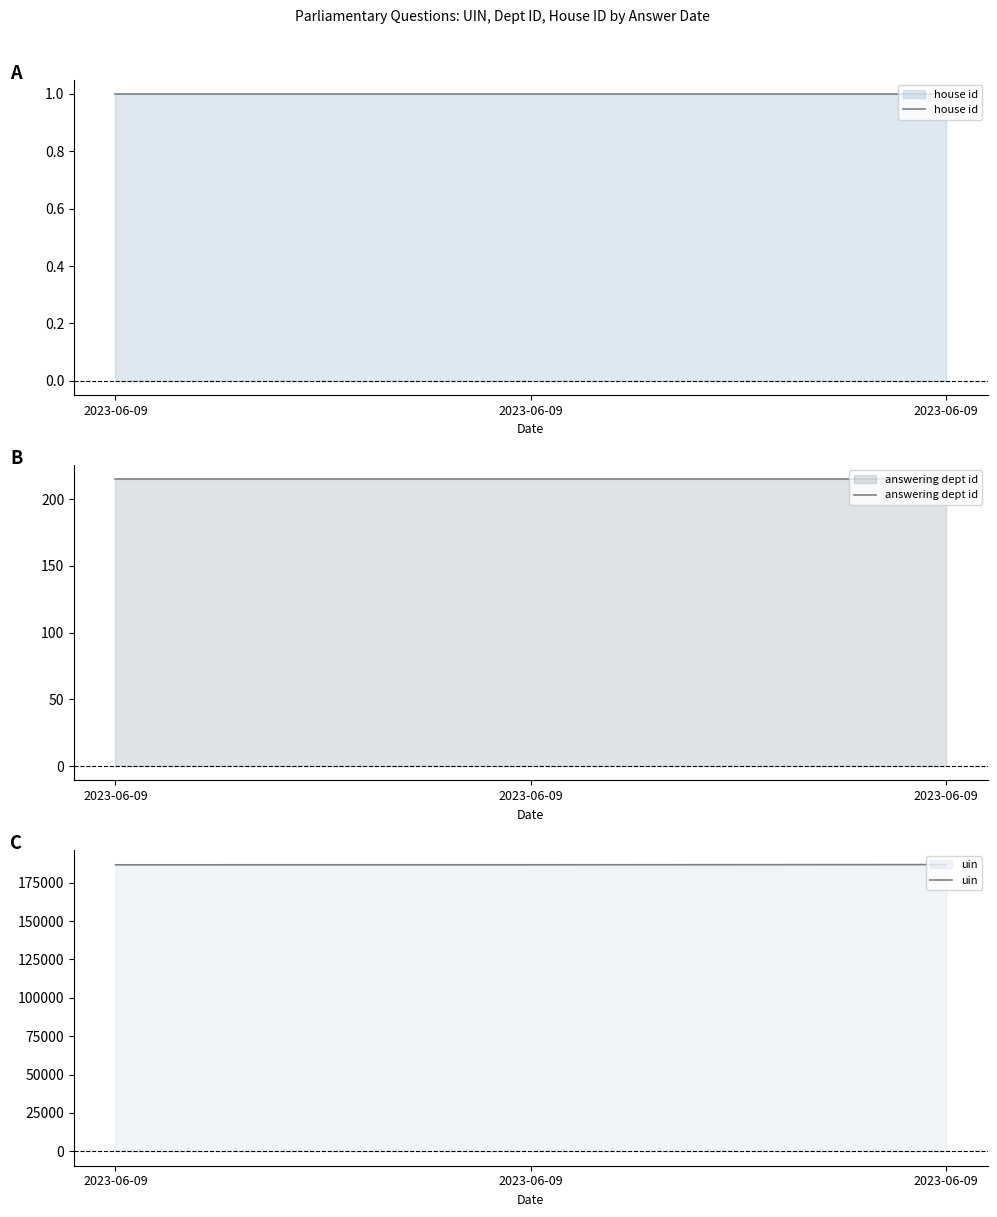

Between 2023-06-09 and 2023-06-09, which series saw the biggest shift?

uin